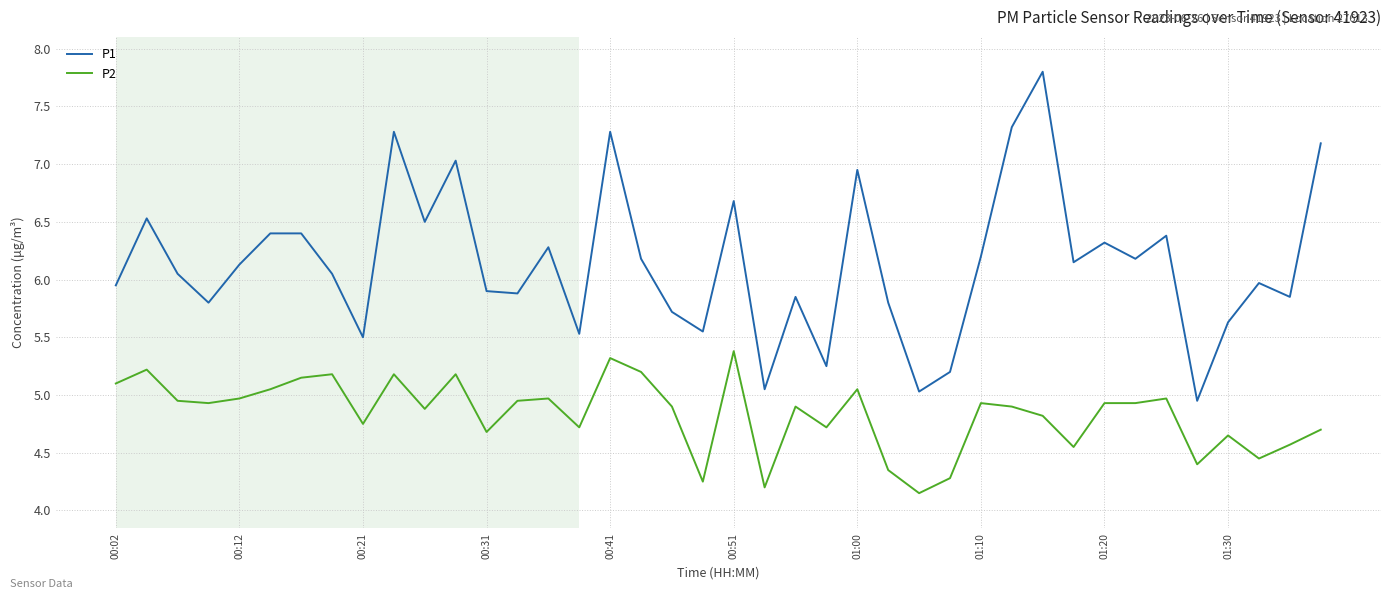

List the series in order of their peak value, highest first.

P1, P2